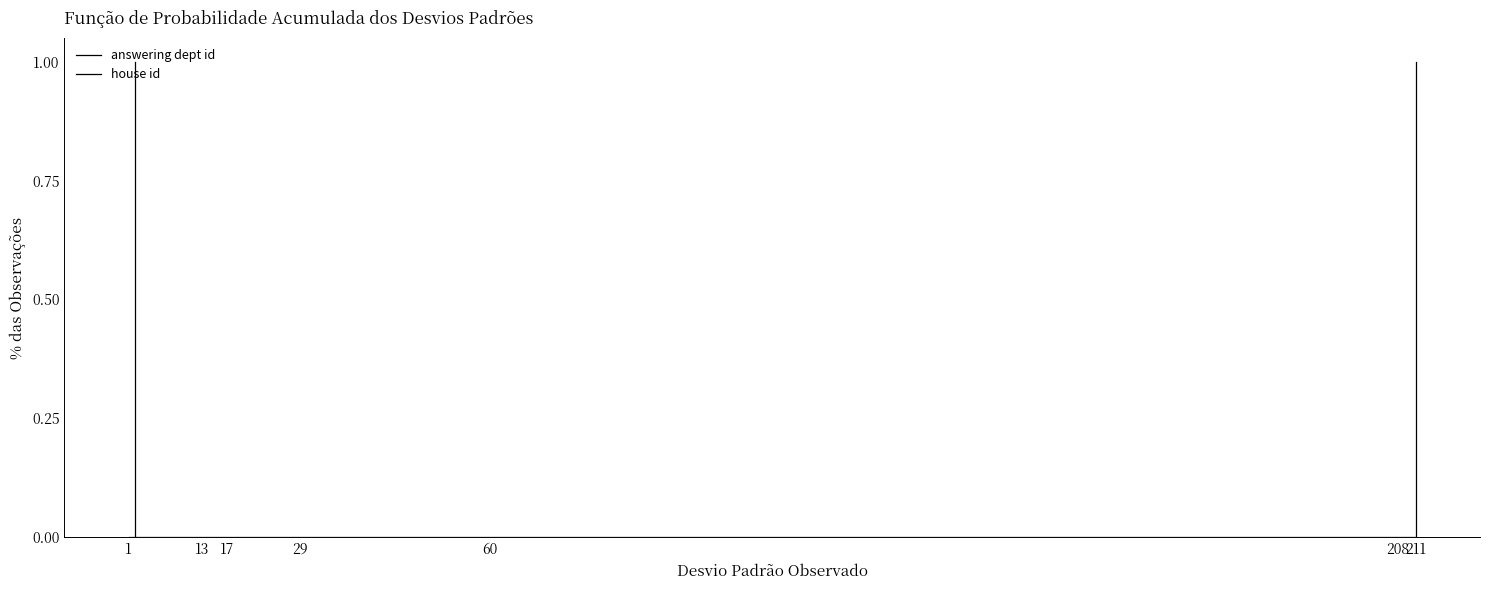

True or false: house id and answering dept id intersect in this chart.

False